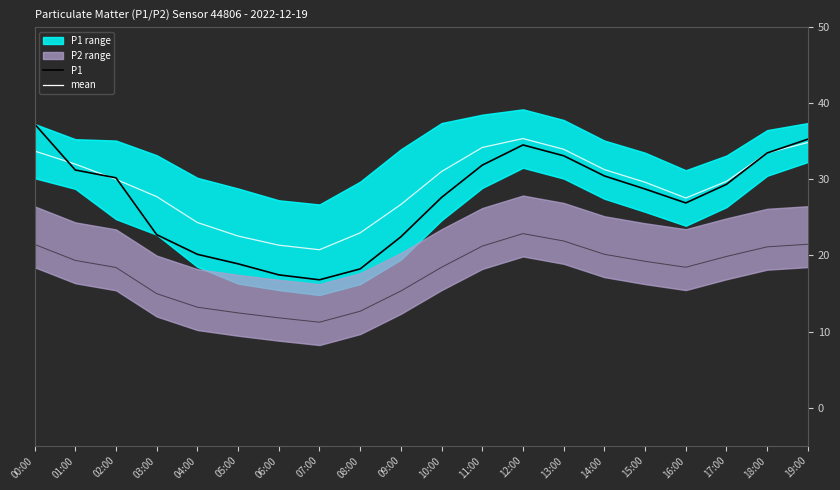

Which has a higher value, 14:00 or 08:00?

14:00